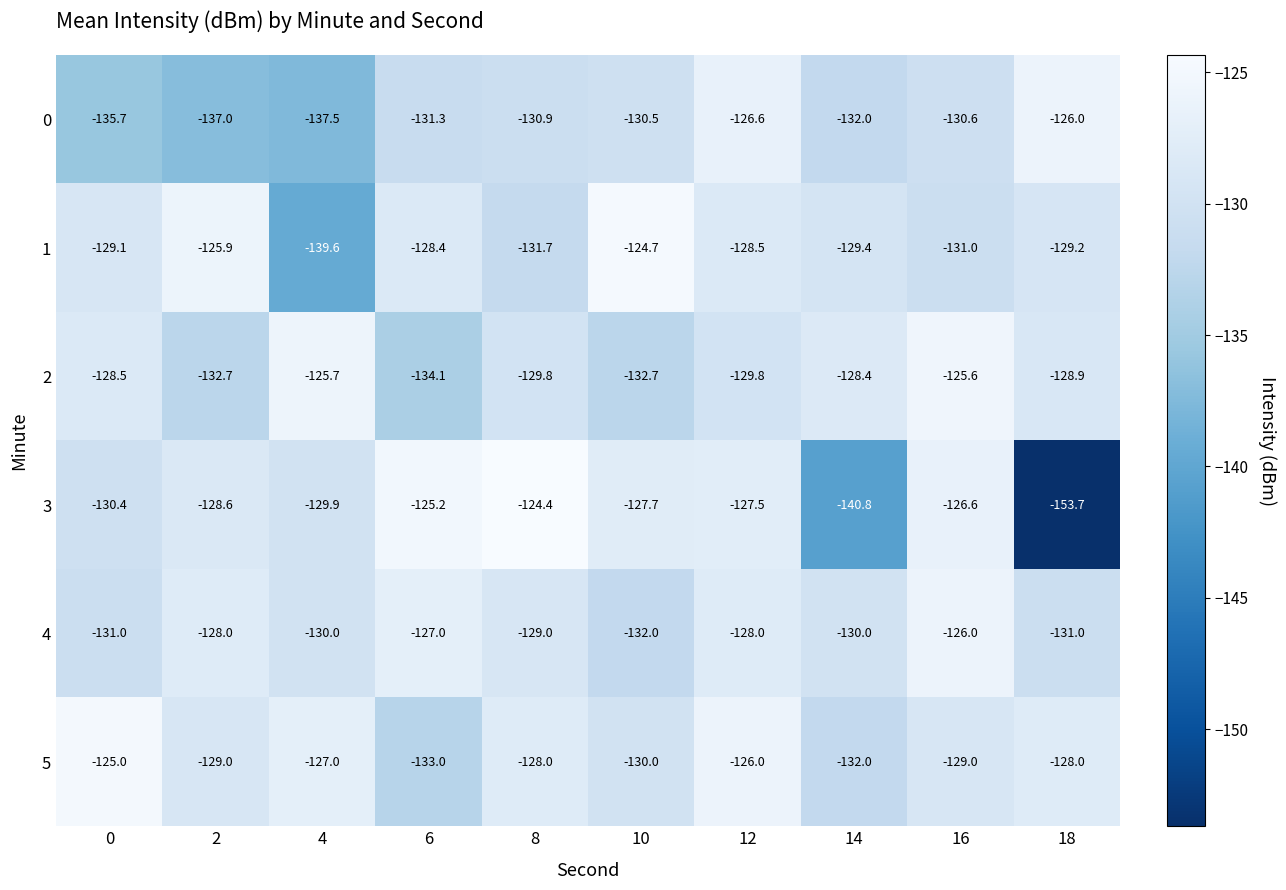

What is the greatest value displayed?

-124.4